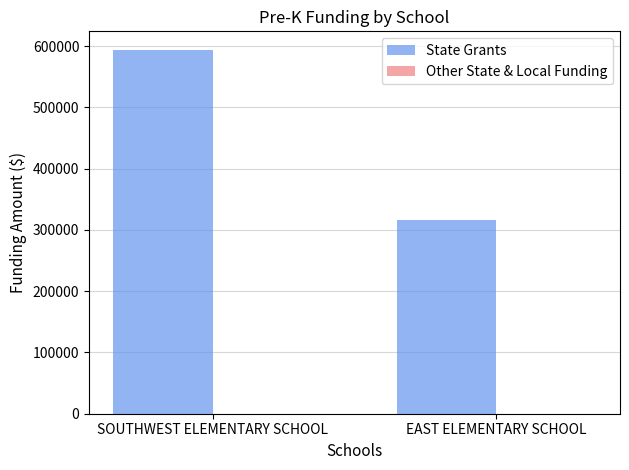

What is the label of the 2nd bar from the left?

EAST ELEMENTARY SCHOOL